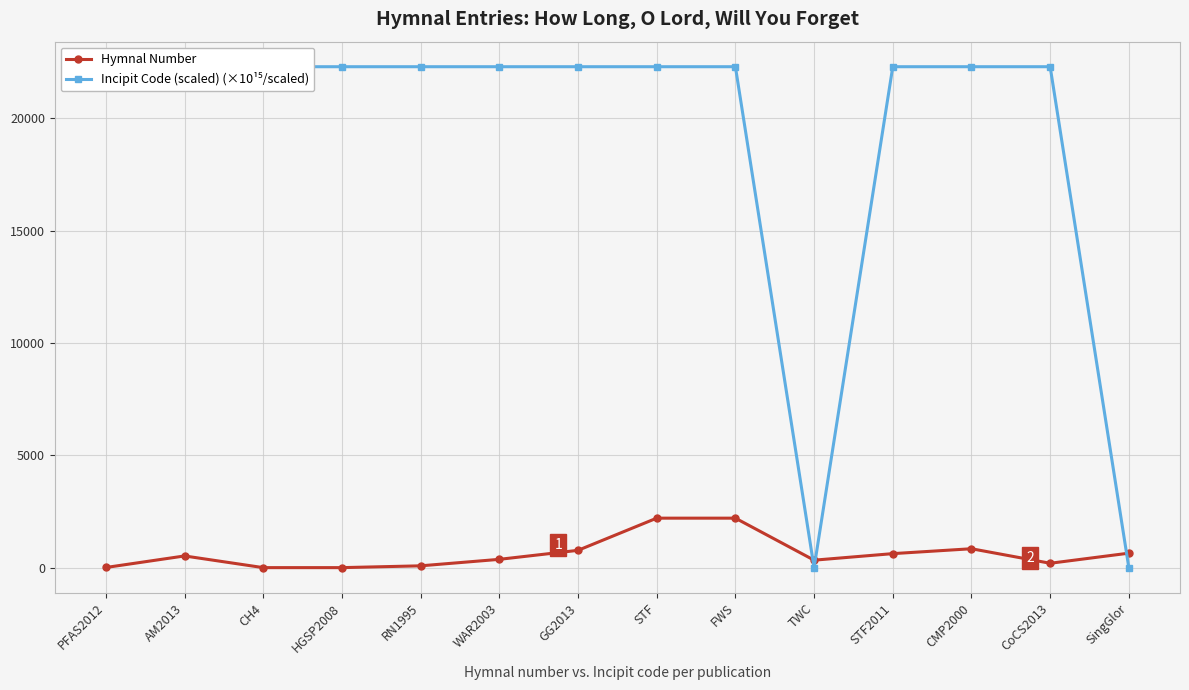

Which series changed the most between RN1995 and FWS?

Hymnal Number